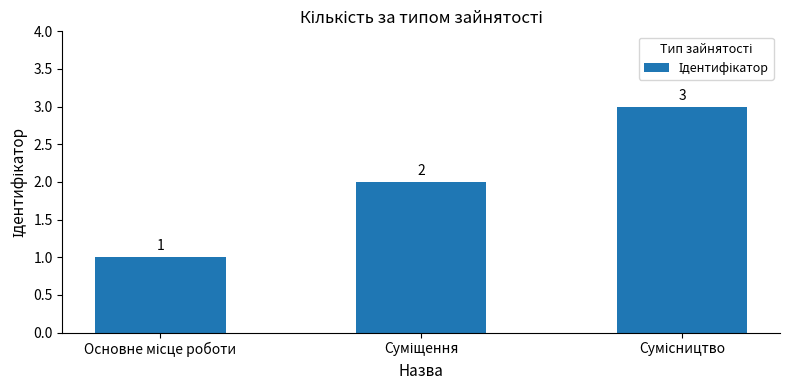

What is the sum of all values?

6